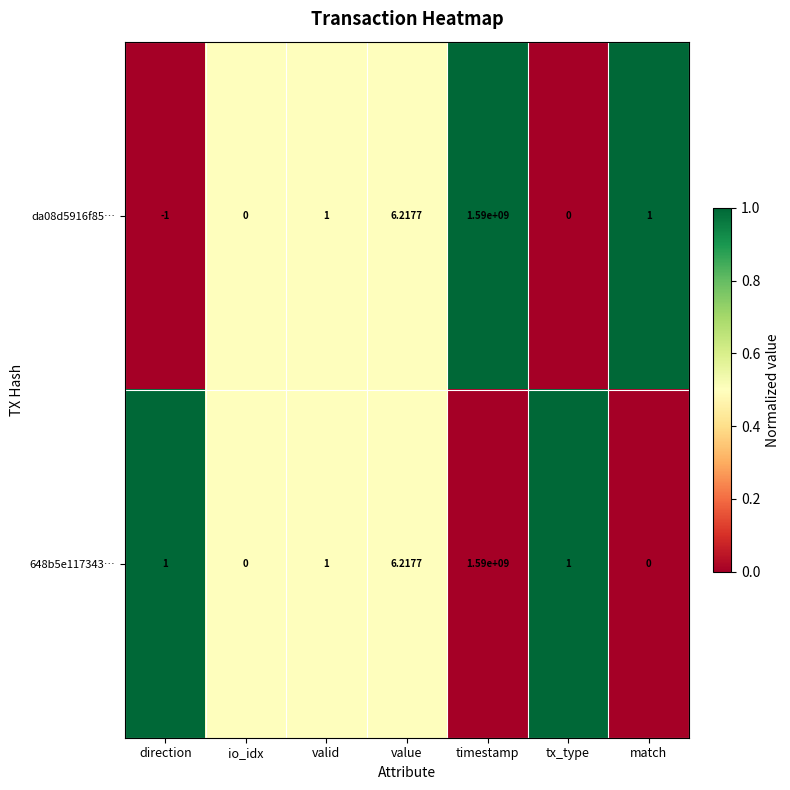

Which category has the lowest value in the da08d5916f85… series?

direction